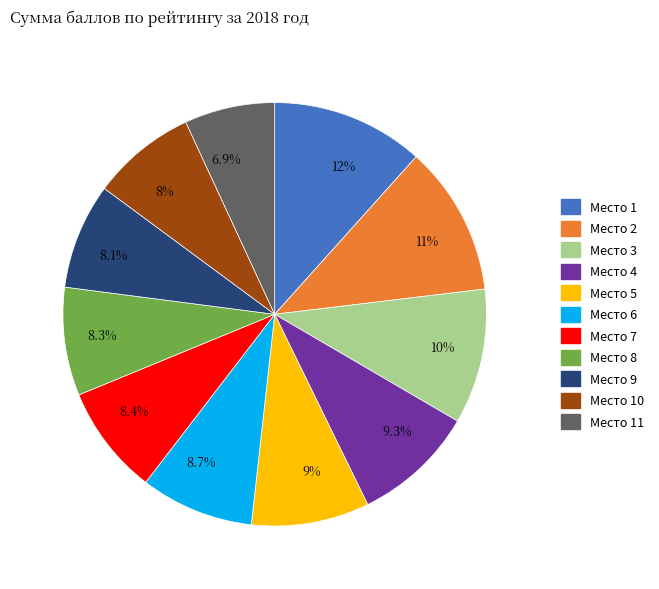

Does 8.1% represent more than half of the total?

No